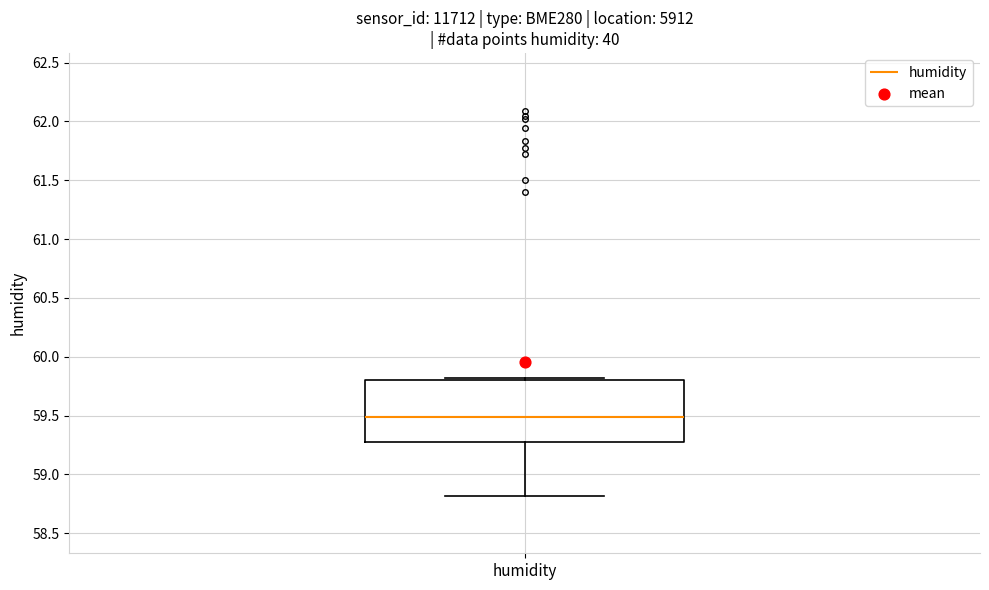

Read this box plot against the y-axis: the position of the median line, the range covered by the box, and the ends of both whiskers. The values are not printed on the chart, so give them approximately, as read against the axis.

median 59.5, box 59.3 to 59.8, whiskers 58.8 to 59.8 (just above the box's upper edge)